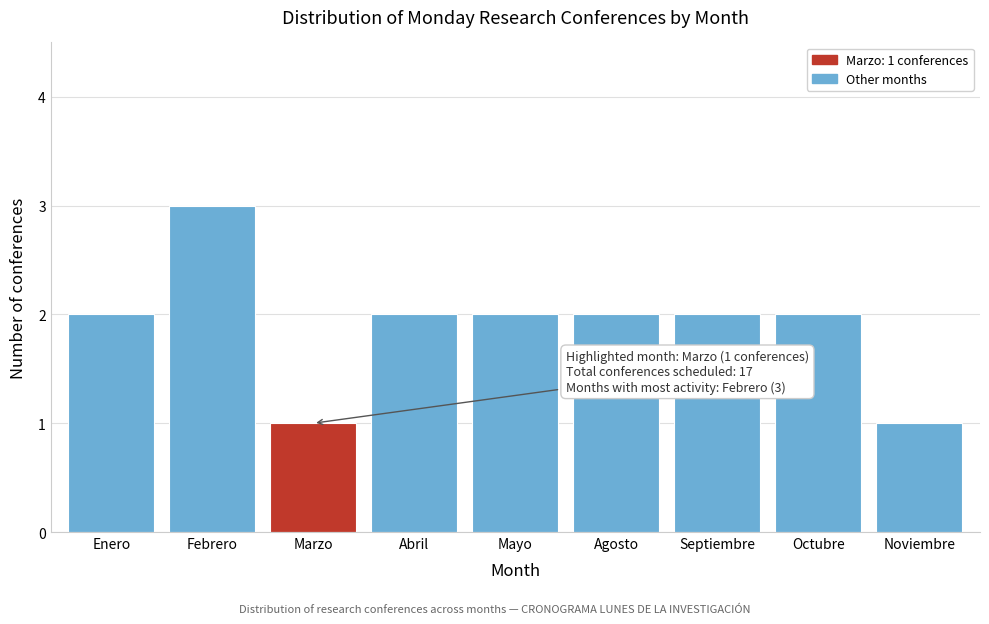

Reading left to right, transcribe all the data shown in this chart.

Enero=2	Febrero=3	Marzo=1	Abril=2	Mayo=2	Agosto=2	Septiembre=2	Octubre=2	Noviembre=1